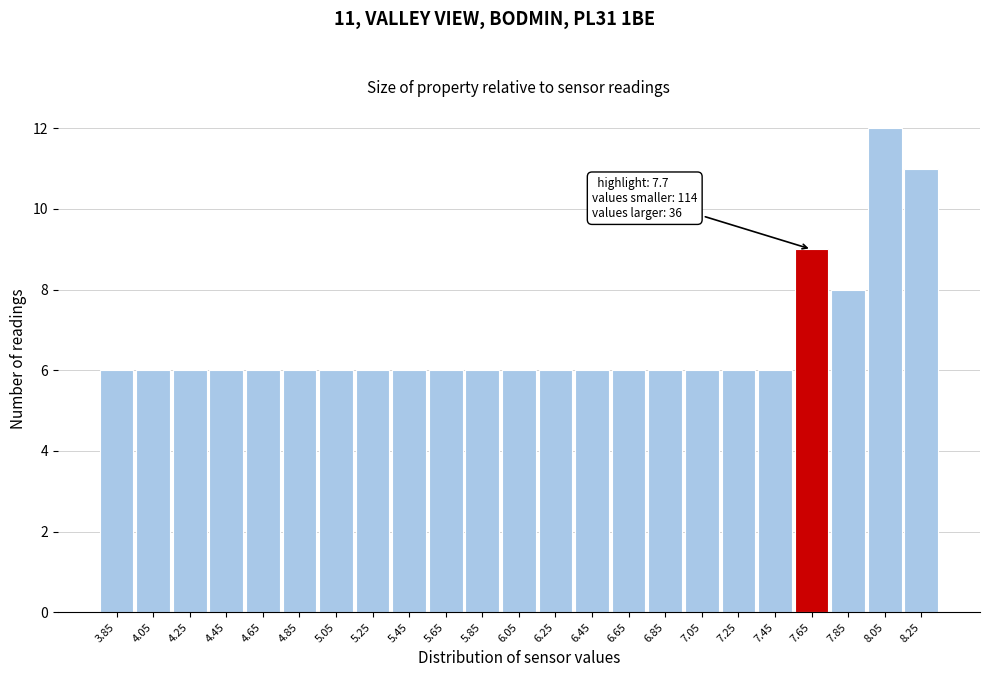

Reading left to right, extract all data points from this chart.

6	6	6	6	6	6	6	6	6	6	6	6	6	6	6	6	6	6	6	9	8	12	11